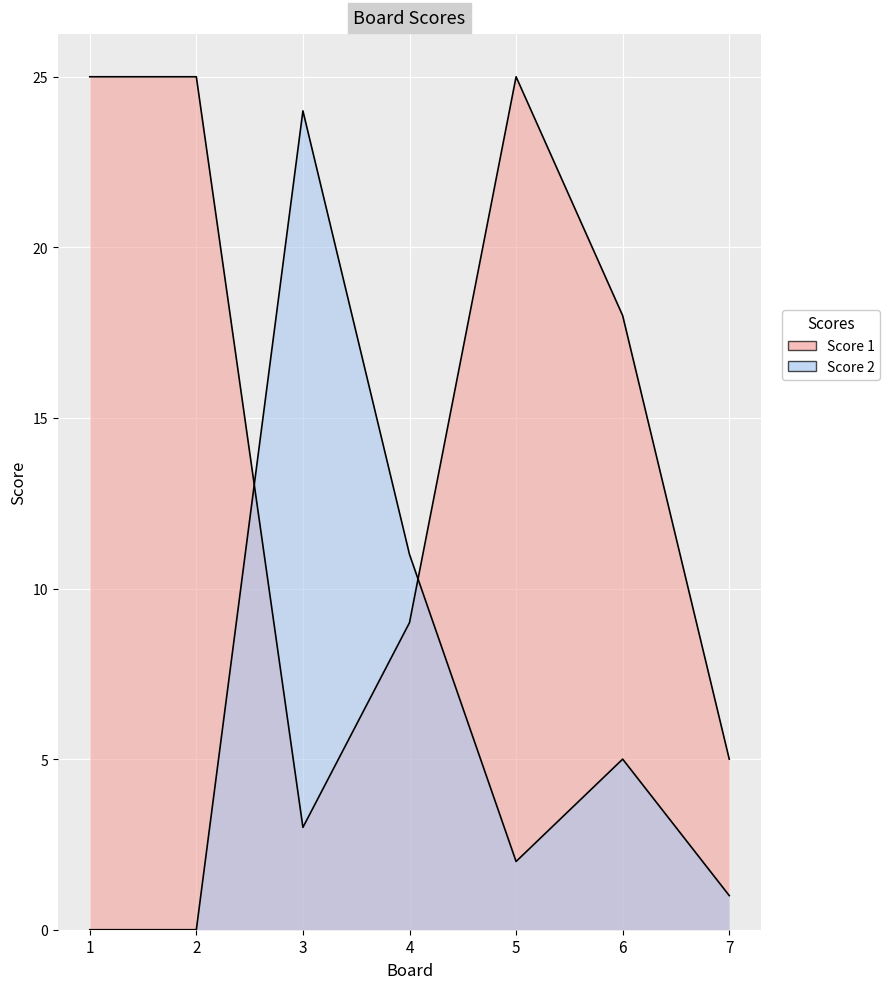

What is the value of the Score 1 point at the 4th from the left?

9